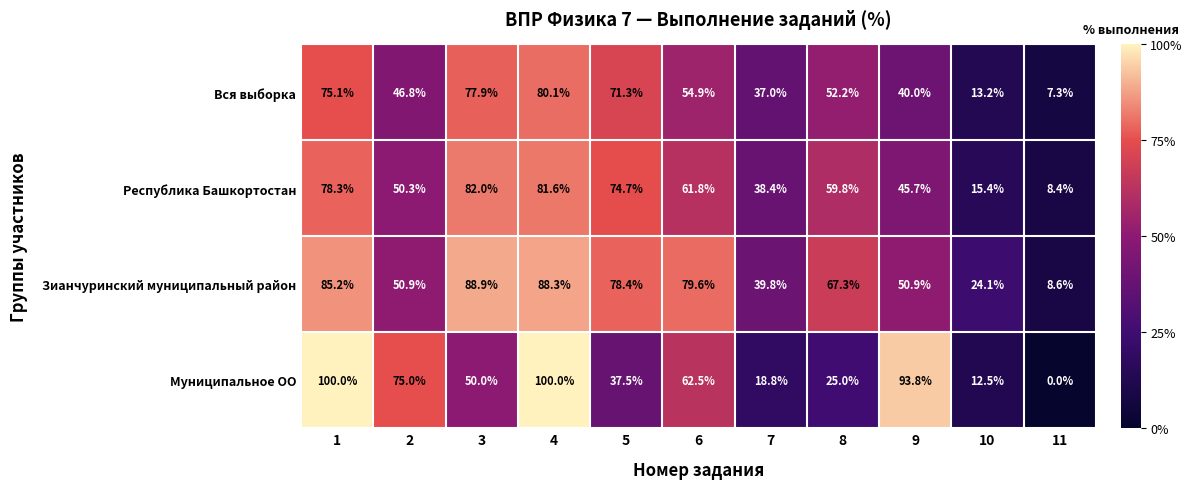

Rank the series by their maximum value, from lowest to highest.

Вся выборка, Республика Башкортостан, Зианчуринский муниципальный район, Муниципальное ОО